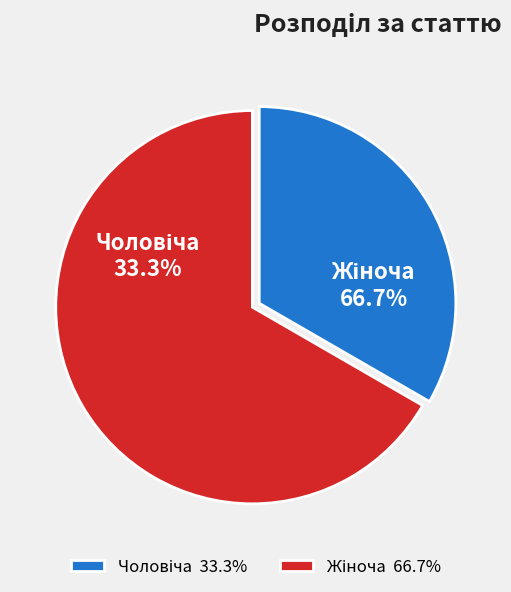

Count the number of slices in the pie.

2